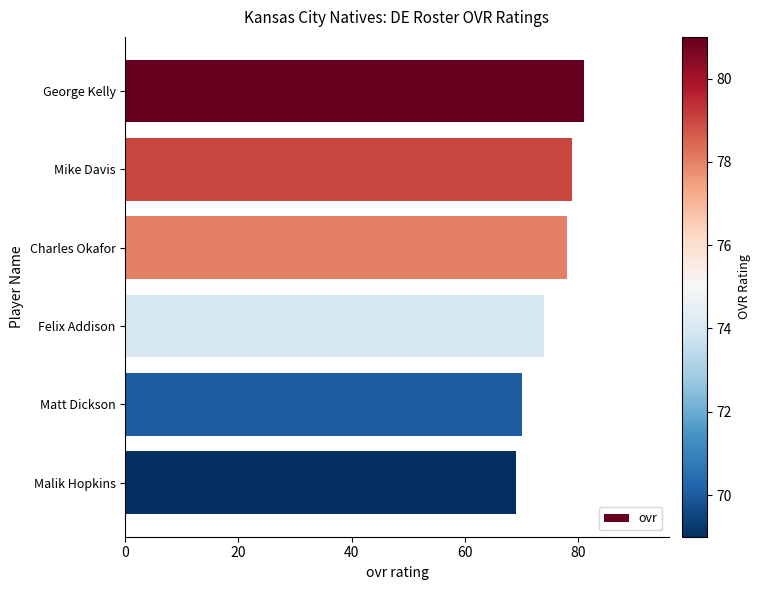

True or false: the data shows 79 at Mike Davis.

True